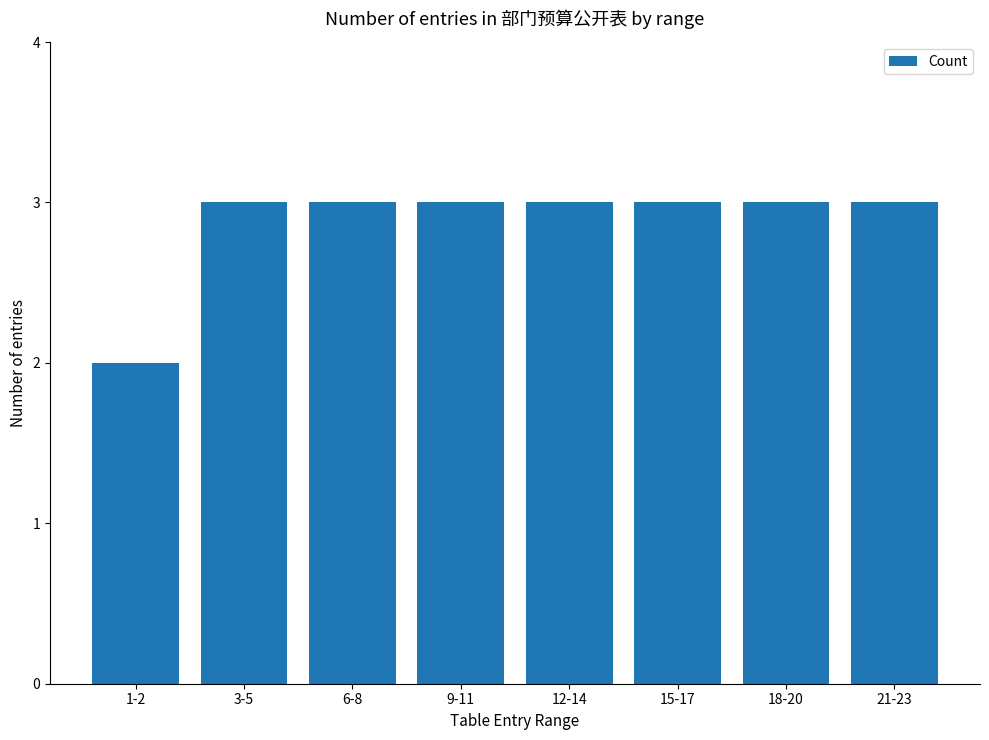

How many bars are there in total?

8